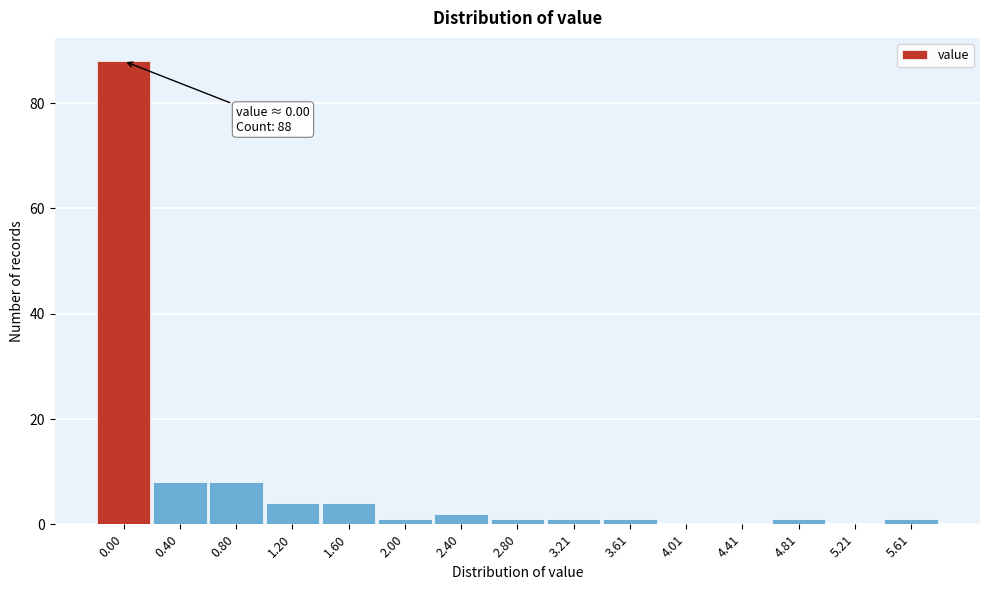

What is the greatest value displayed?

88